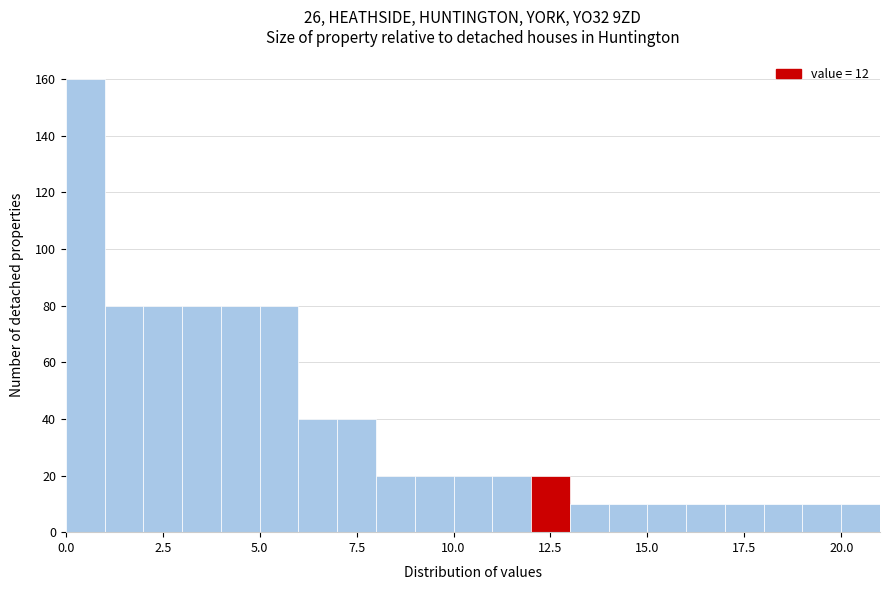

Around what value on the x-axis is the tallest bar? Give the approximate position of its centre, as read against the axis.

0.5